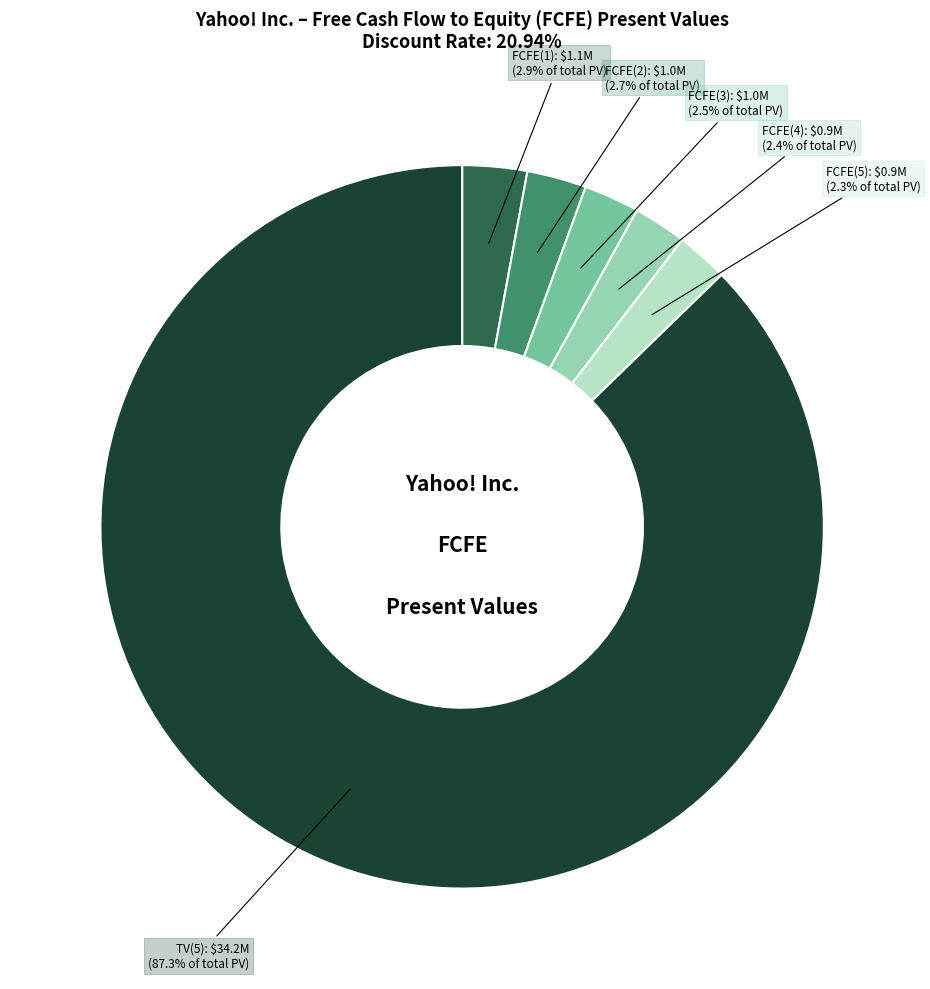

The FCFE(2) slice represents 3% of the pie. True or false?

True